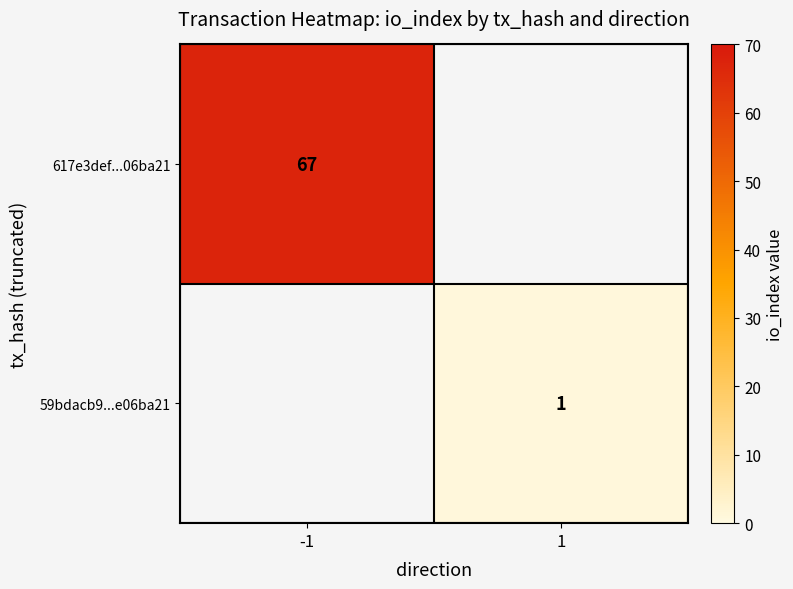

At which category does the chart reach its minimum across all series?

1